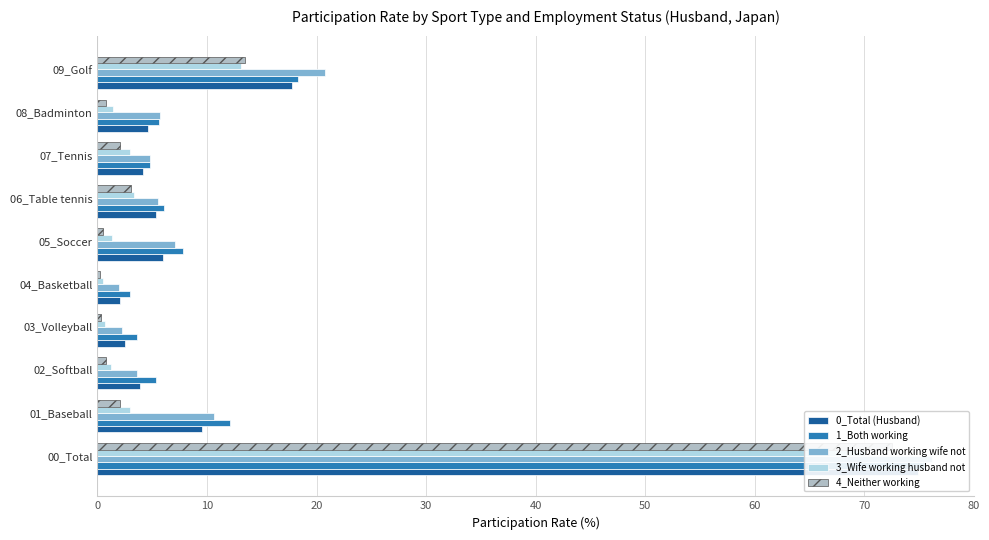

Reading left to right, what are all the values shown in this chart?

0_Total (Husband): 74.9	9.5	3.9	2.5	2.1	6.0	5.3	4.2	4.6	17.8
1_Both working: 75.6	12.1	5.3	3.6	3.0	7.8	6.1	4.8	5.6	18.3
2_Husband working wife not: 76.2	10.6	3.6	2.2	2.0	7.1	5.5	4.8	5.7	20.8
3_Wife working husband not: 70.1	3.0	1.2	0.7	0.5	1.3	3.3	3.0	1.4	13.1
4_Neither working: 72.5	2.1	0.8	0.3	0.2	0.5	3.1	2.1	0.8	13.5